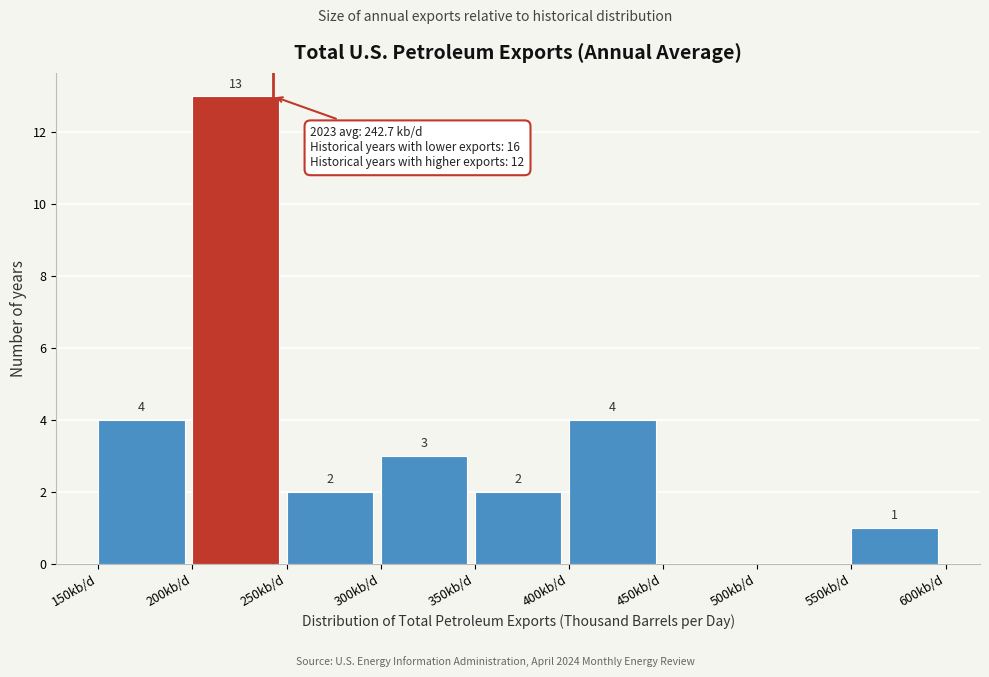

Over which range of the x-axis is the bar tallest?

200 to 250